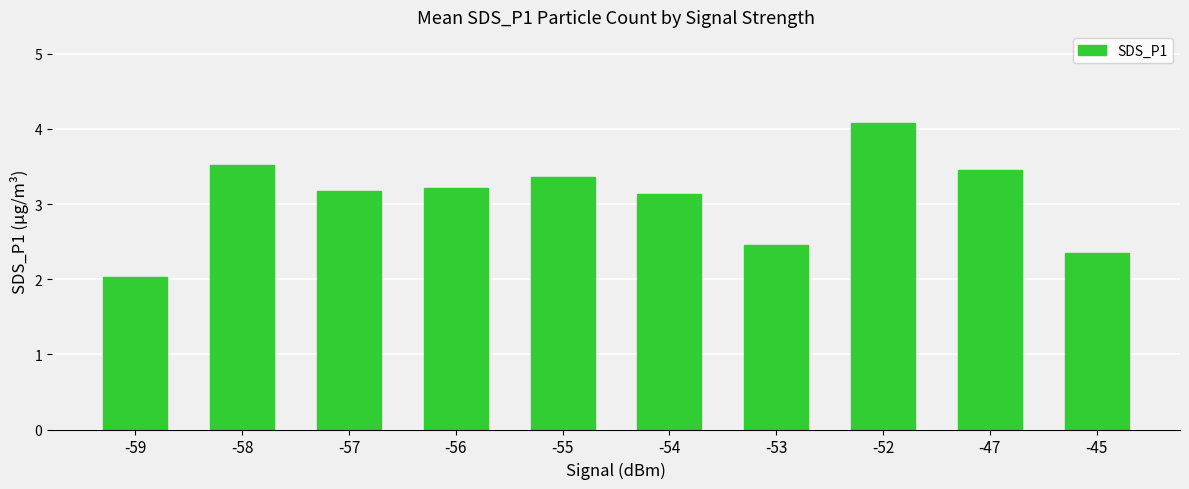

What is the approximate value at -56?

3.2